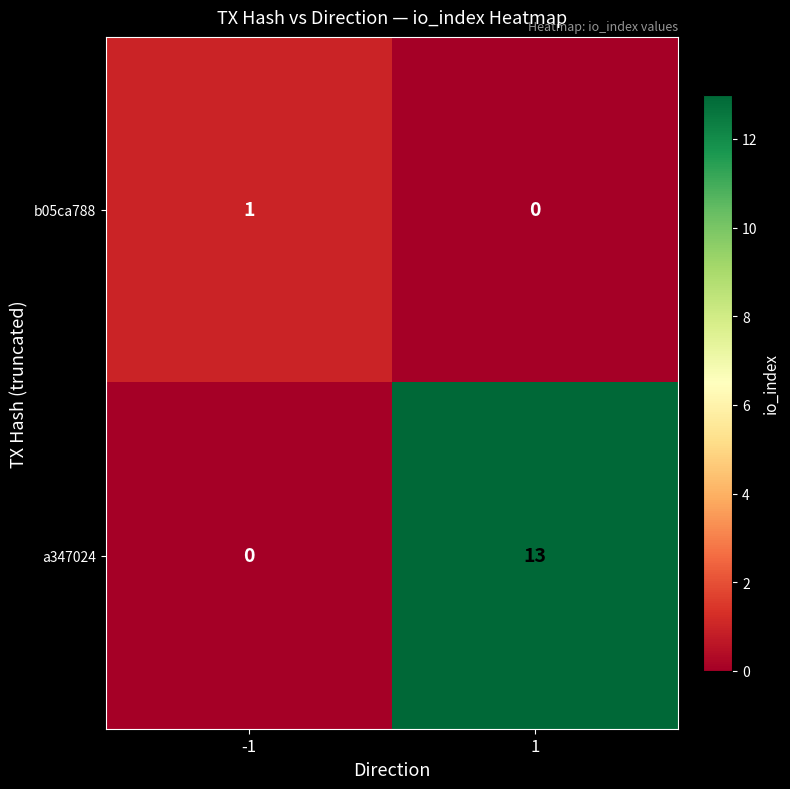

Rank the series at -1 from lowest to highest value.

a347024, b05ca788